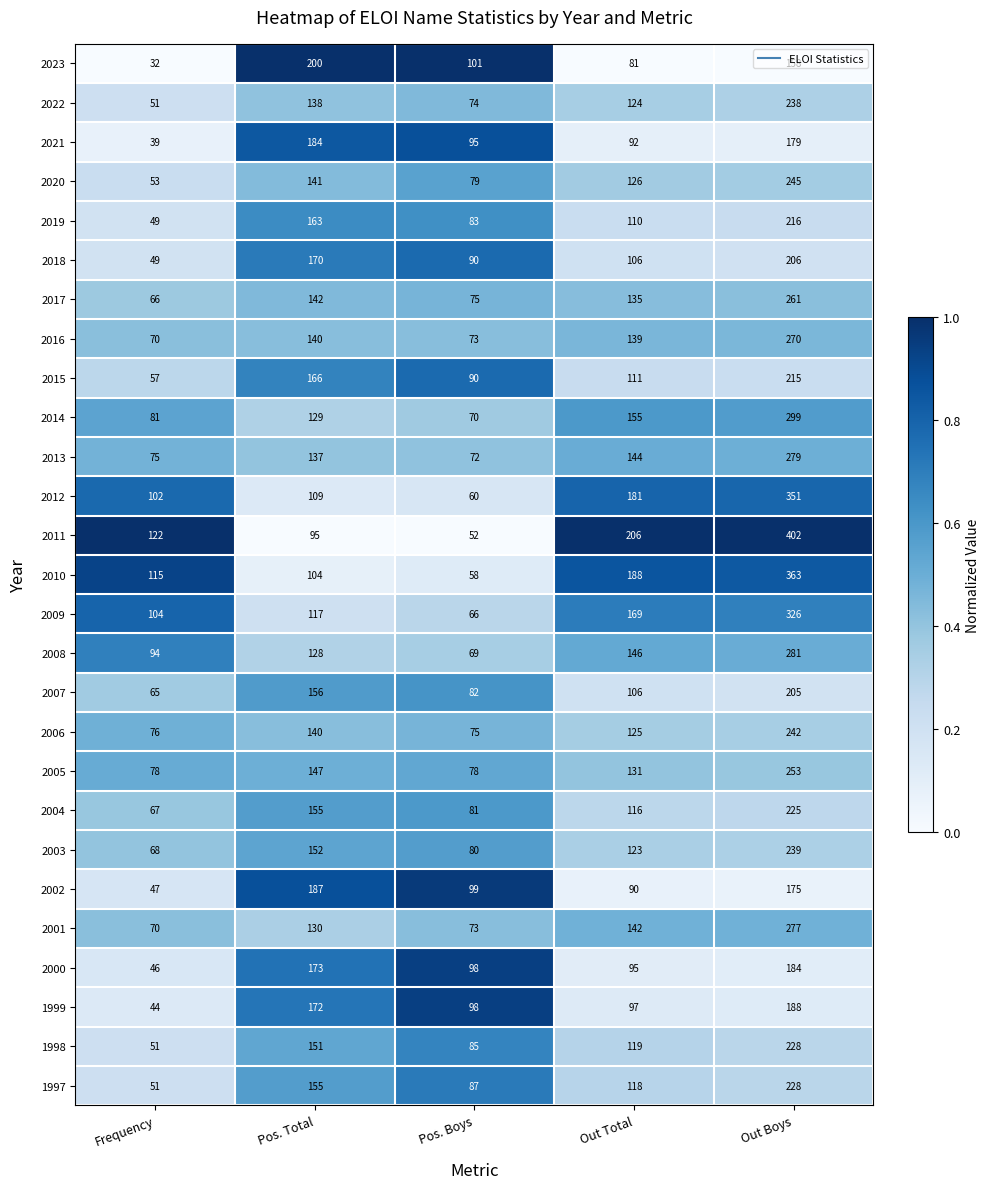

How many distinct data groups are displayed?

27